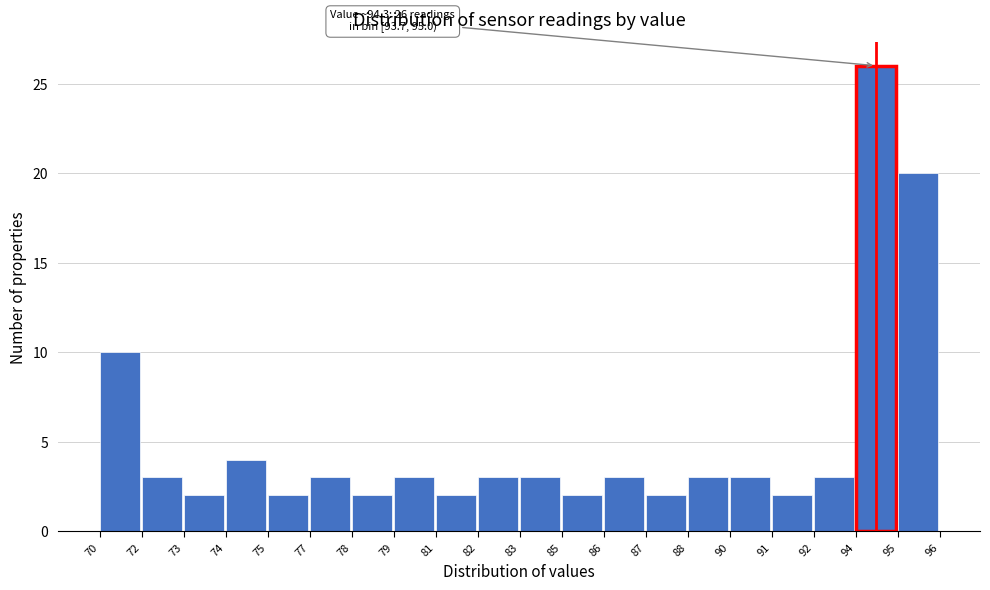

Reading left to right, what are all the values shown in this chart?

70=10	72=3	73=2	74=4	75=2	77=3	78=2	79=3	81=2	82=3	83=3	85=2	86=3	87=2	88=3	90=3	91=2	92=3	94=26	95=20